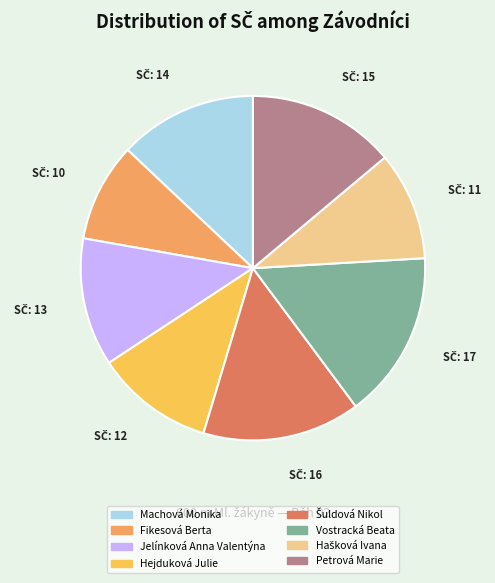

Does Vostracká Beata account for over 50% of the chart?

No